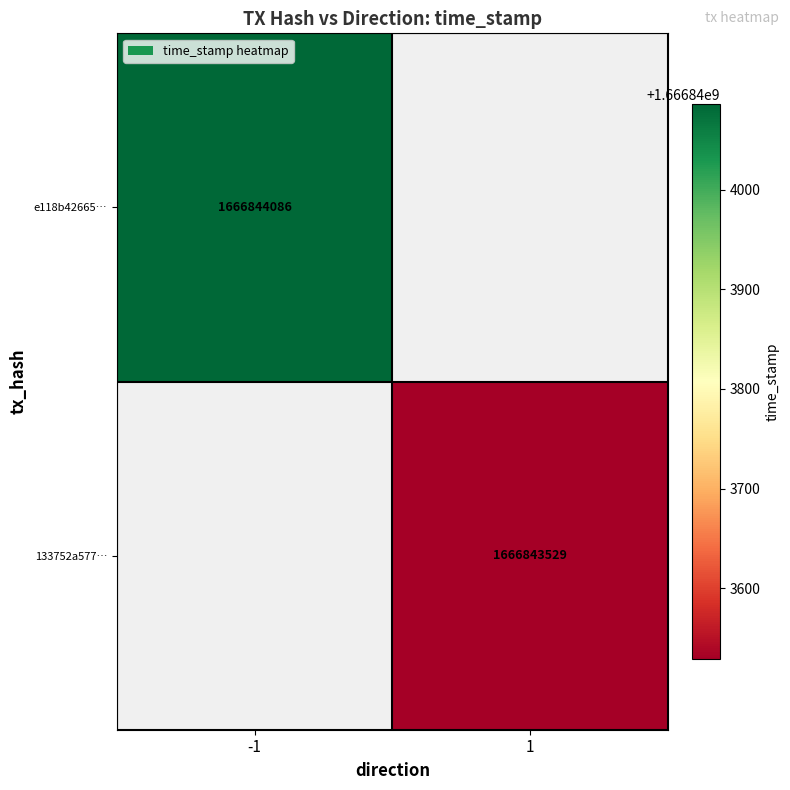

What is the difference between the 133752a5779197cd7f084b05aff4175593452ab values at time_stamp and direction?

1666843528